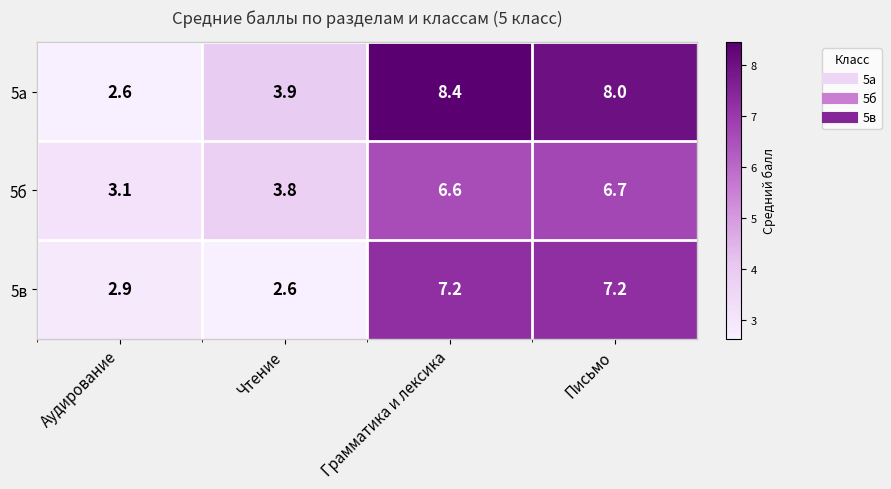

What is the difference between the 5а values at Письмо and Чтение?

4.1